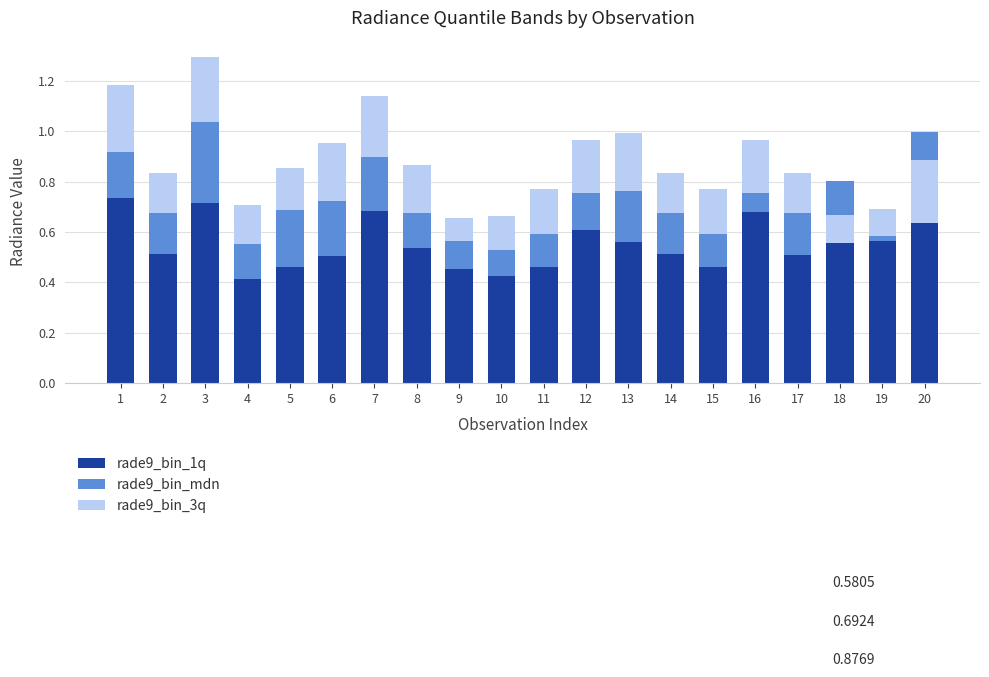

Is the value of rade9_bin_1q at 15 greater than the value of rade9_bin_mdn at 13?

Yes